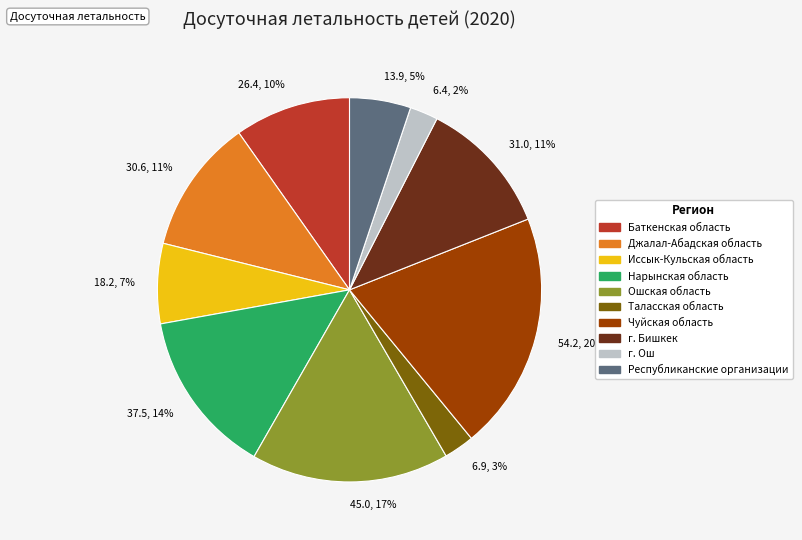

To the nearest percent, what is the difference between the largest and smallest slice percentages?

18%